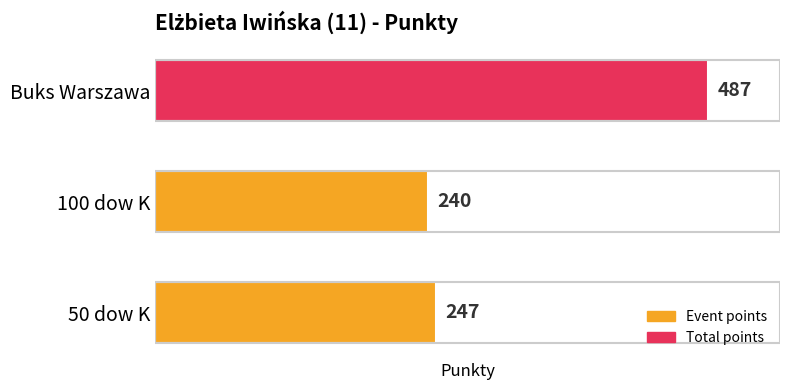

Which has a higher value, Buks Warszawa or 50 dow K?

Buks Warszawa